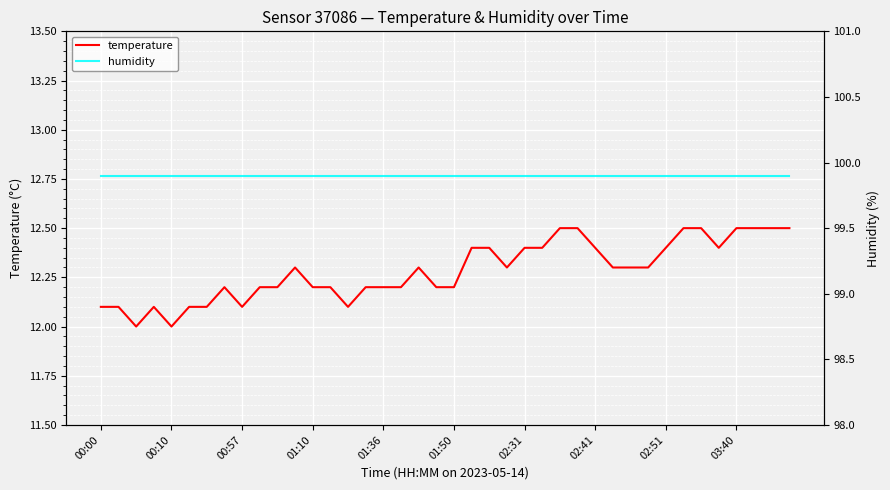

Which series has the widest spread of values?

temperature